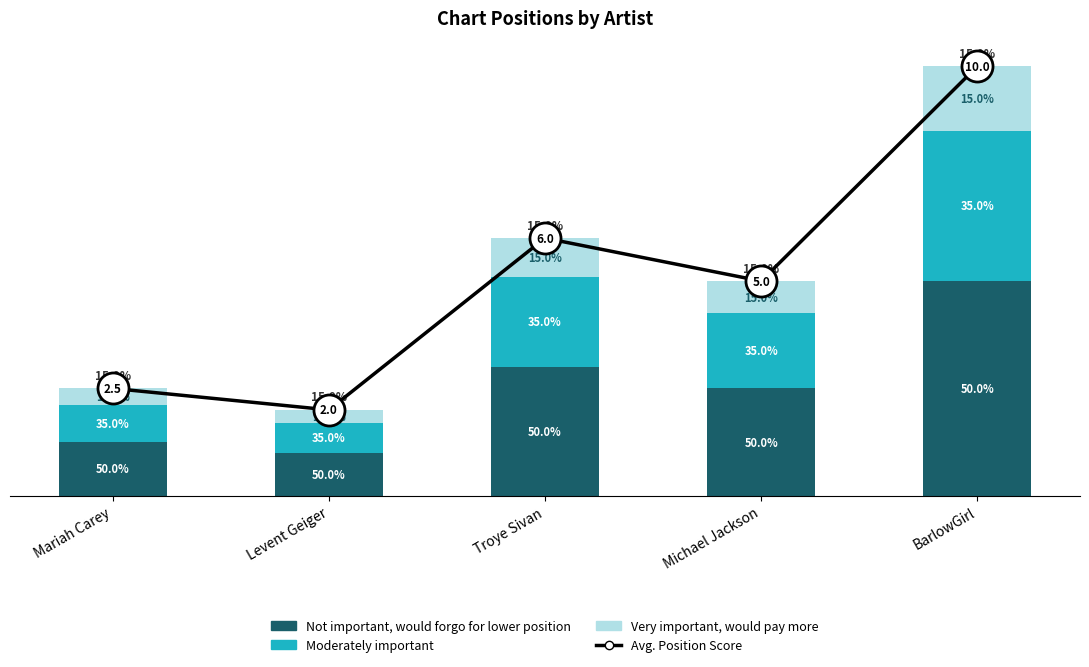

What is the total value across all series at Troye Sivan?

12.0